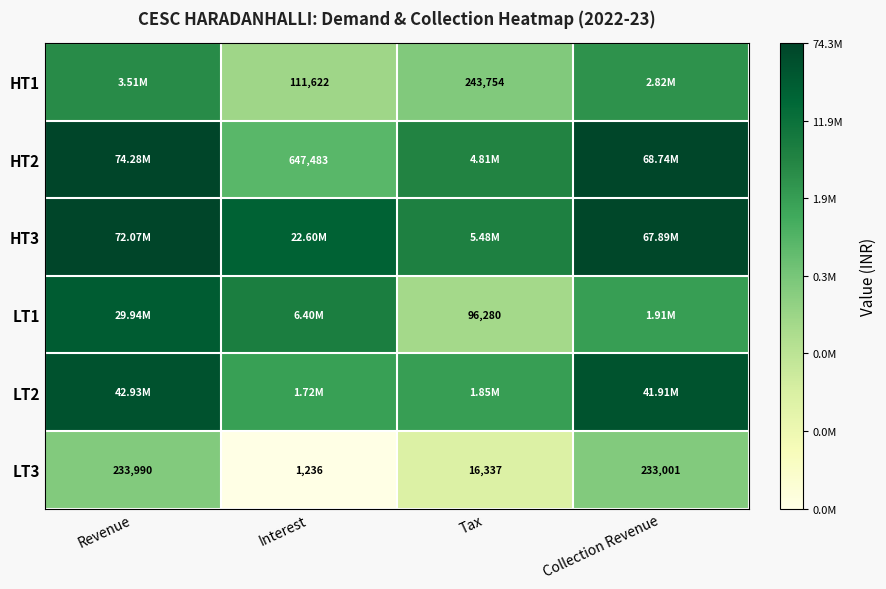

Which series has the largest total across all categories?

HT3